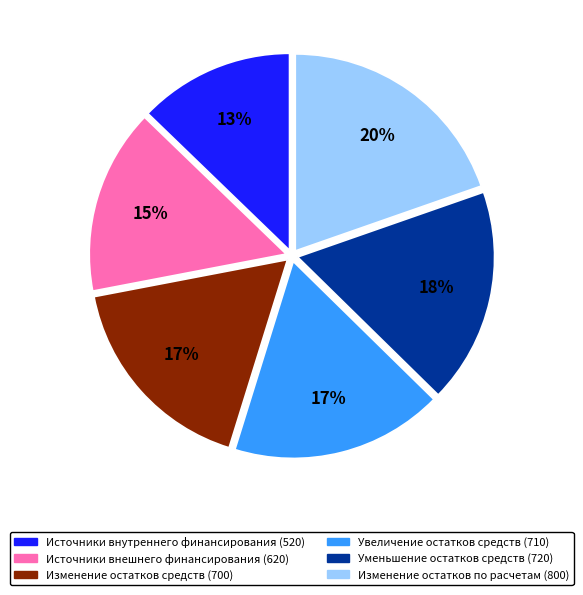

What percentage is the Изменение остатков по расчетам (800) slice, to the nearest percent?

20%